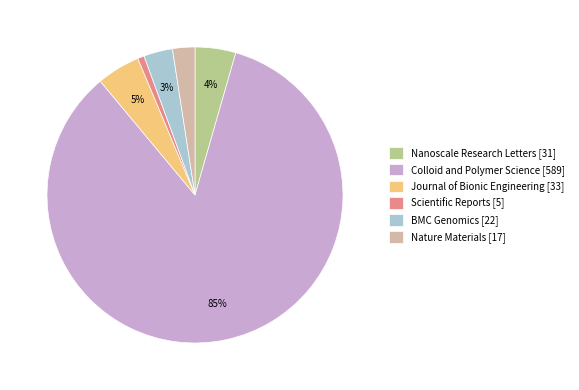

To the nearest percent, what portion does Colloid and Polymer Science represent?

85%